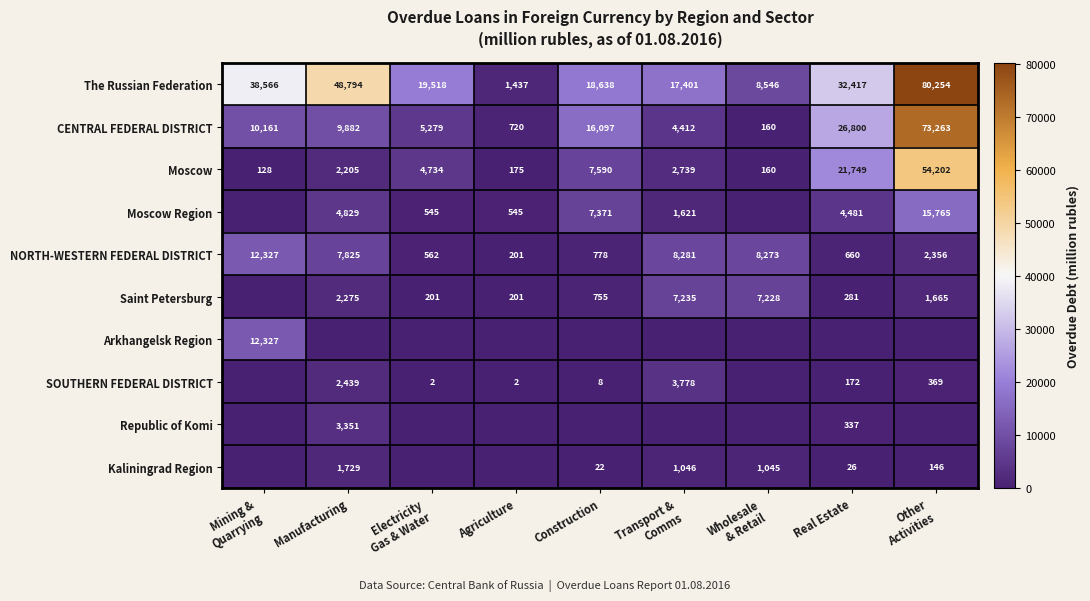

Between Real Estate and Electricity
Gas & Water, which is larger?

Real Estate